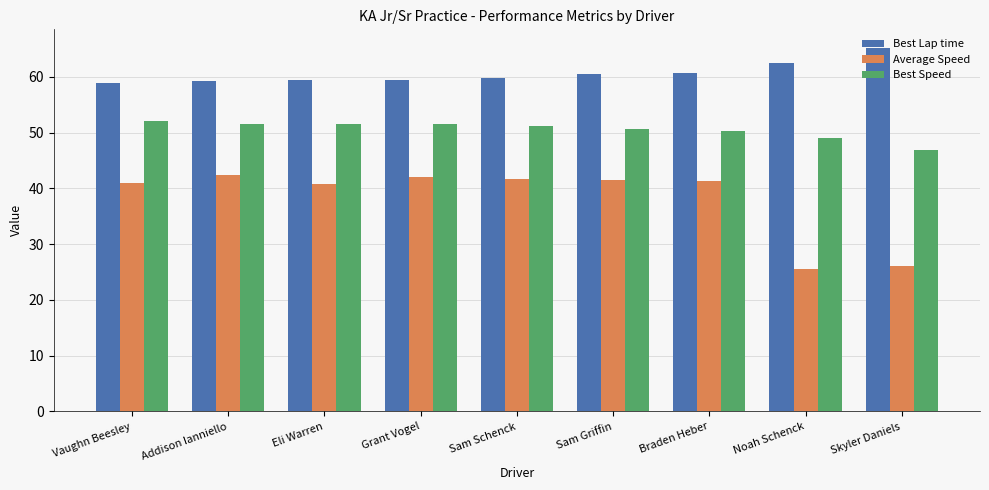

What is the maximum value shown in the chart?

65.2